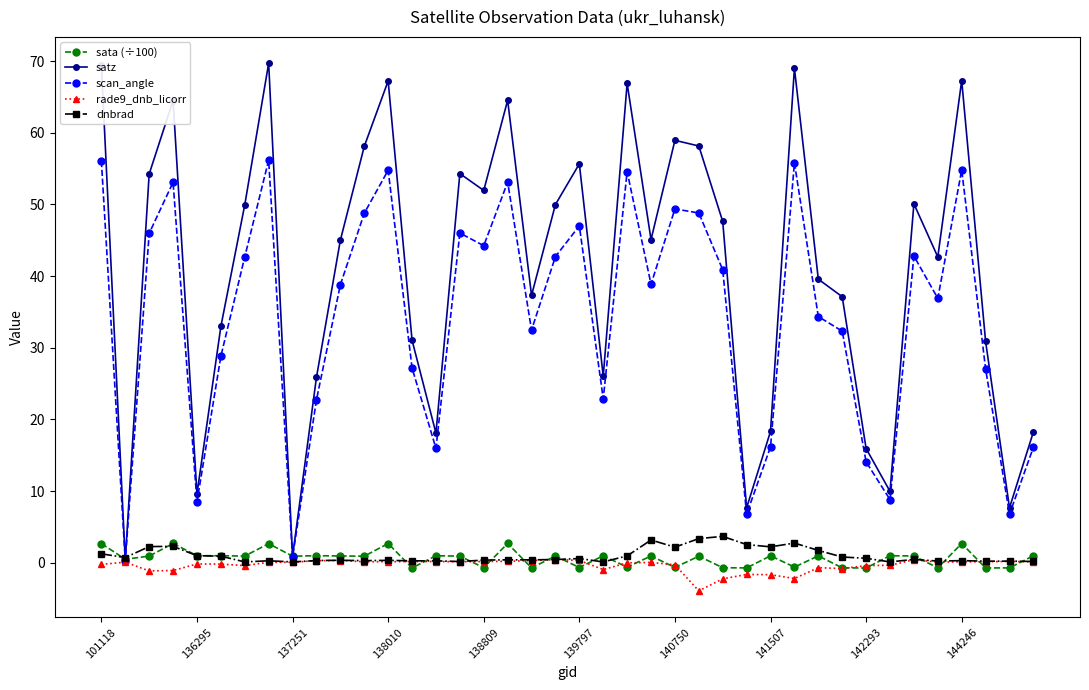

Which series has the largest total across all categories?

satz